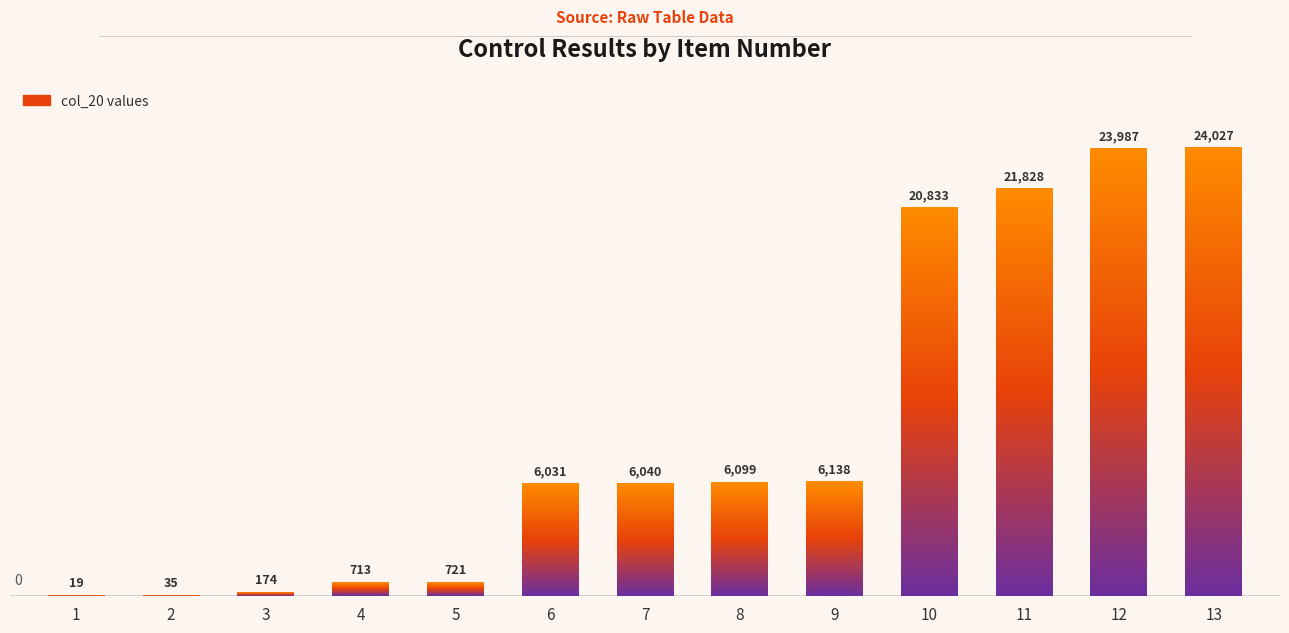

What is the sum of all values?

116645